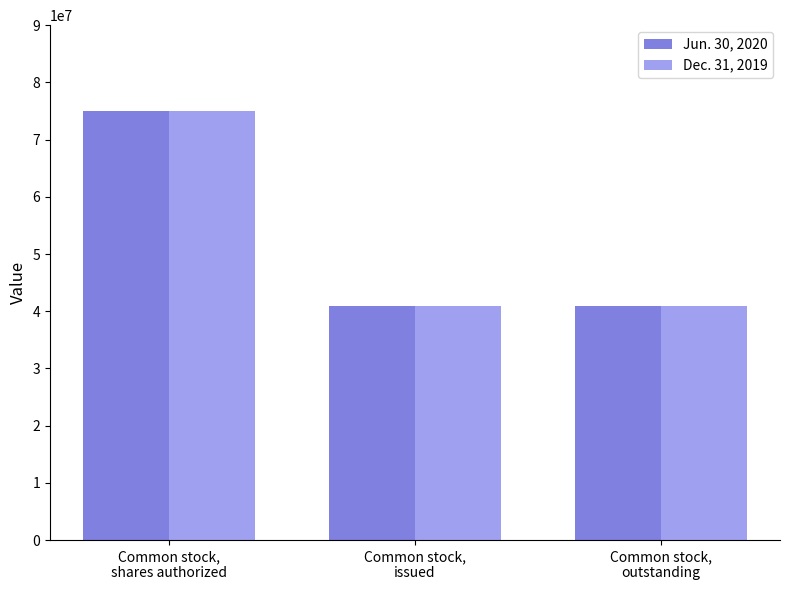

Is it true that Jun. 30, 2020 equals 75000000 at Common stock,
shares authorized?

True